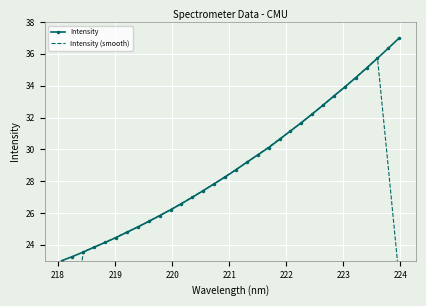

Count the number of categories in the chart.

32